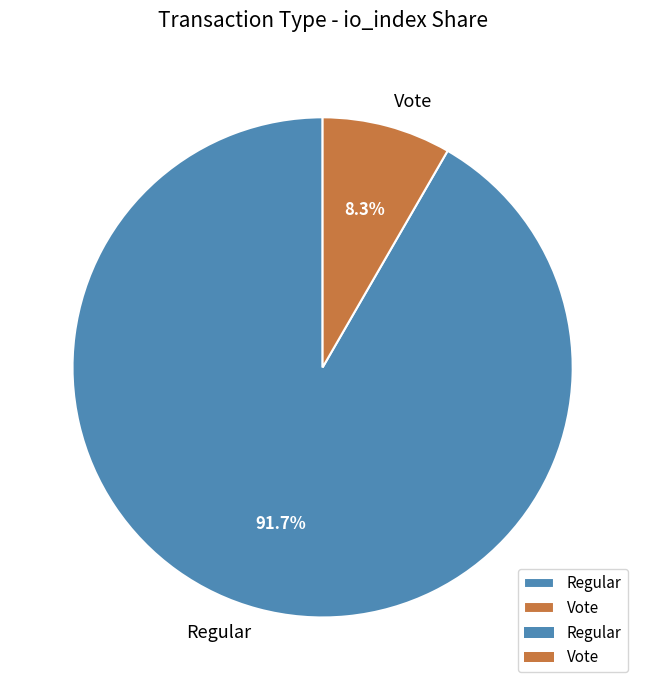

Between Vote and Regular, which is larger?

Regular